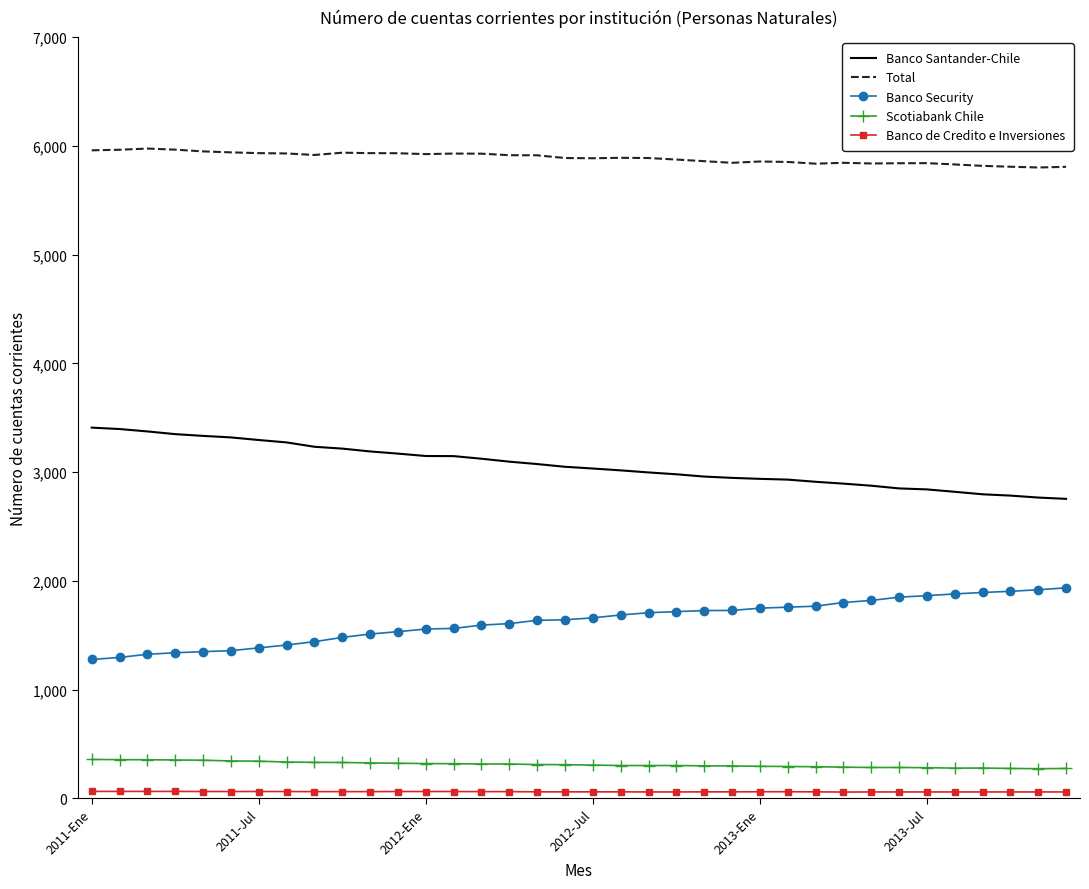

True or false: Banco Security and Scotiabank Chile cross at least once.

False